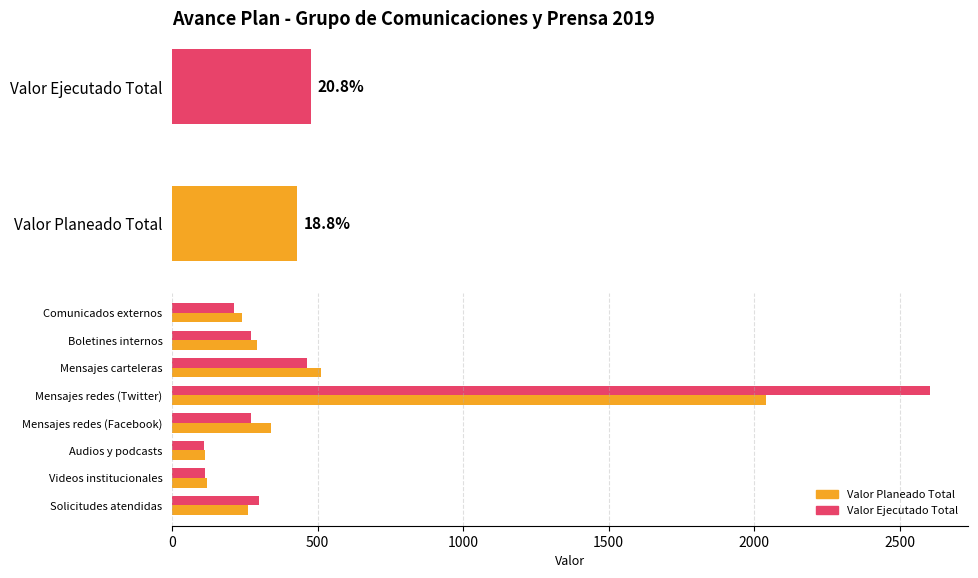

How many groups of bars are there?

8